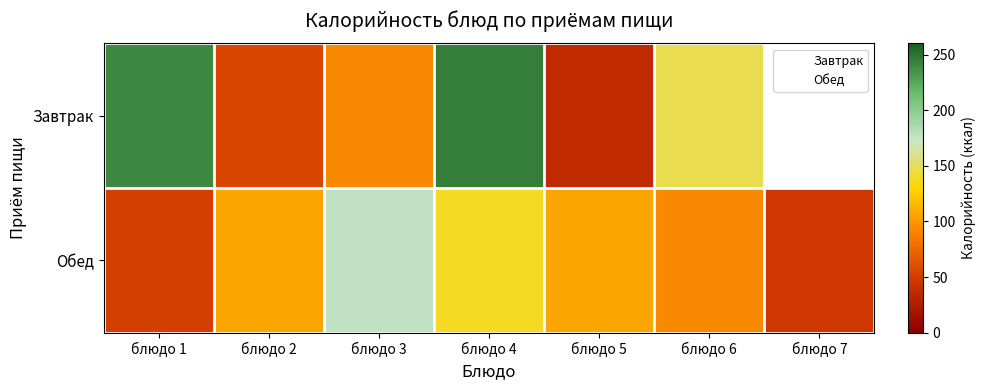

How many values are below 107?

3